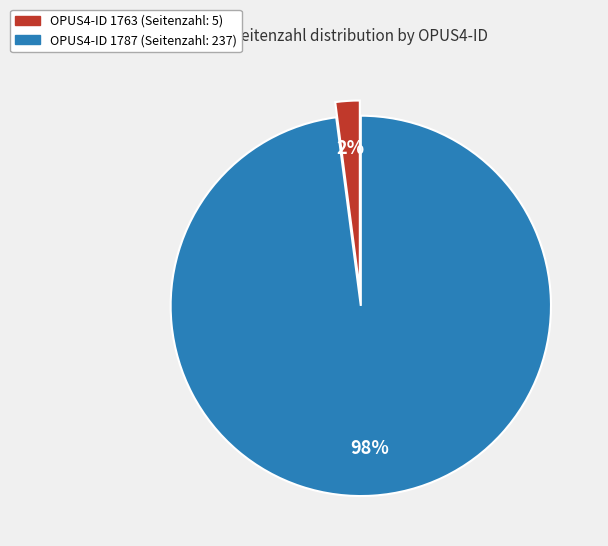

To the nearest percent, what is the difference between the largest and smallest slice percentages?

96%